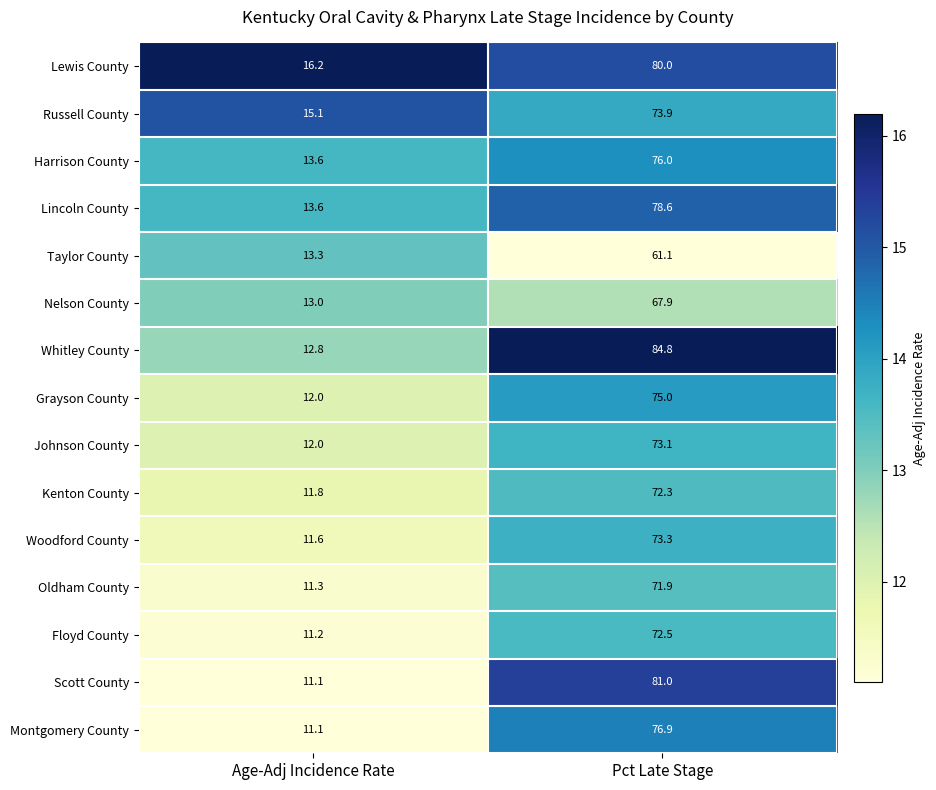

Is it true that Whitley County equals 39.7 at Pct Late Stage?

False